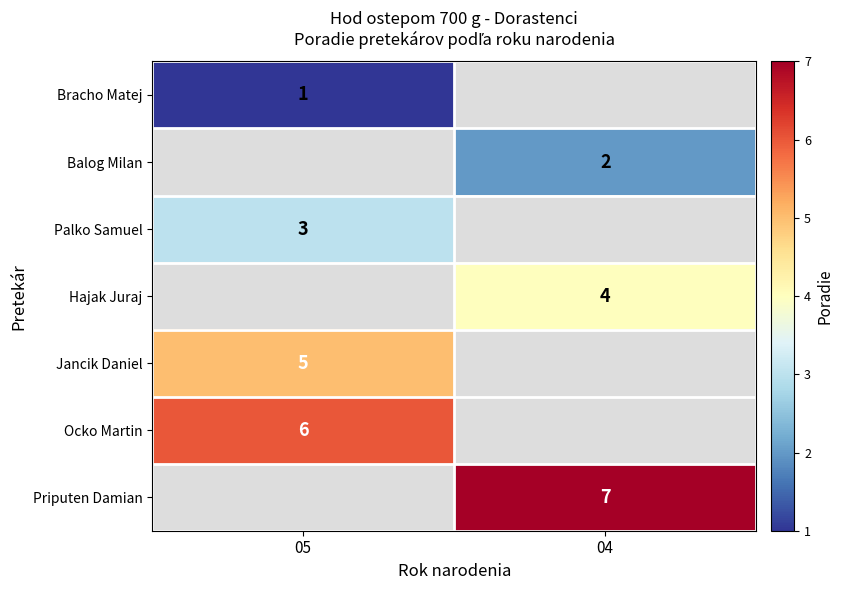

Between 04 and 05, which is larger?

05